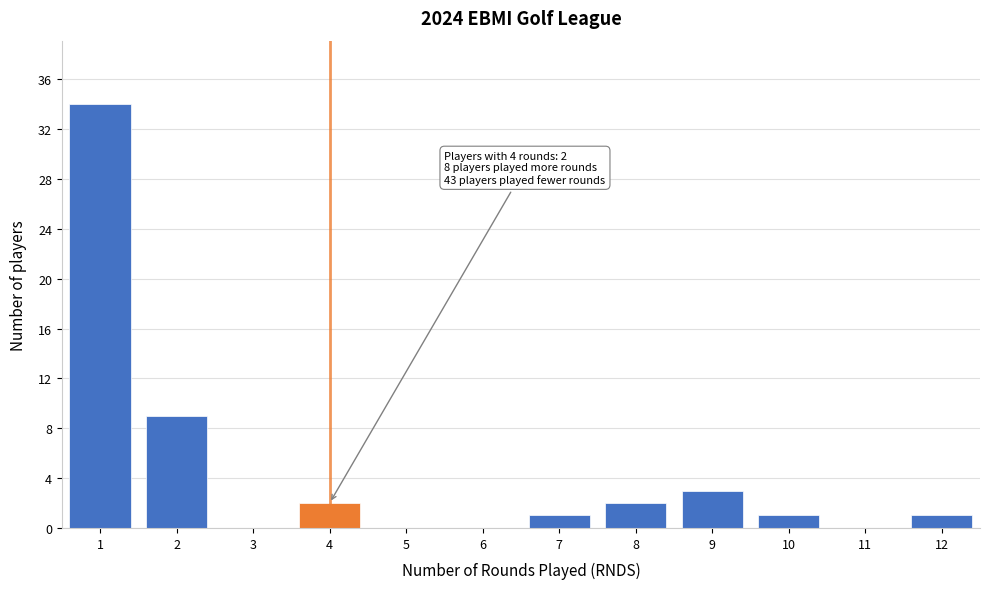

Over which range of the x-axis is the bar tallest?

0.5 to 1.5